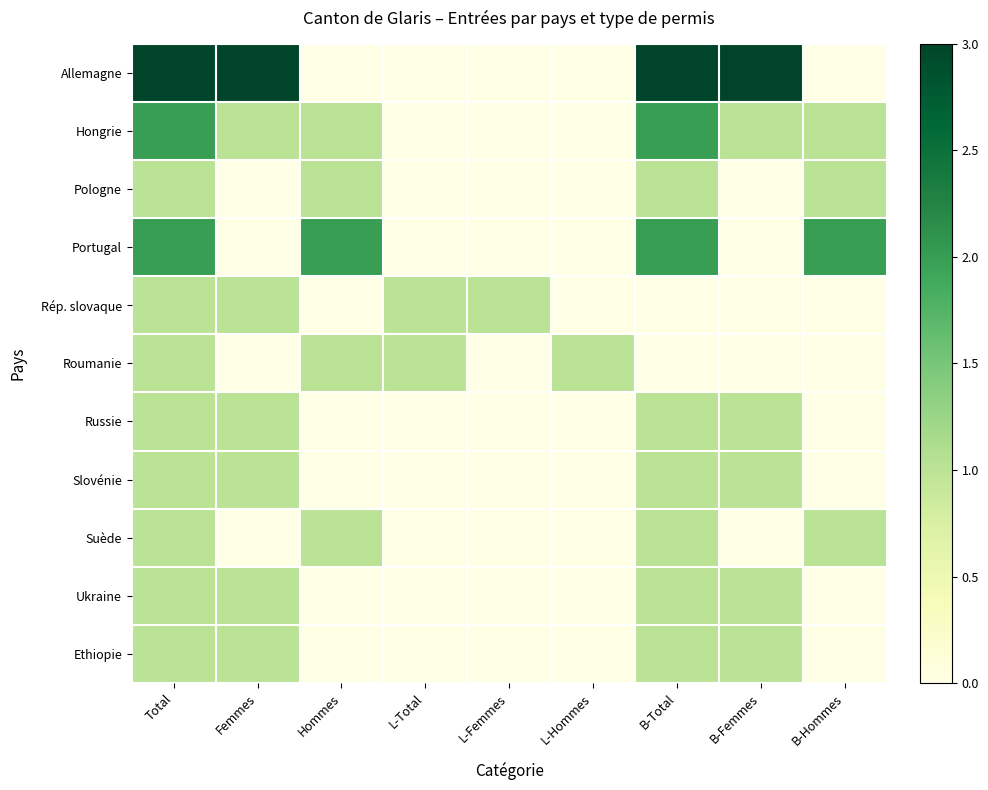

At which category does the chart reach its peak across all series?

Total